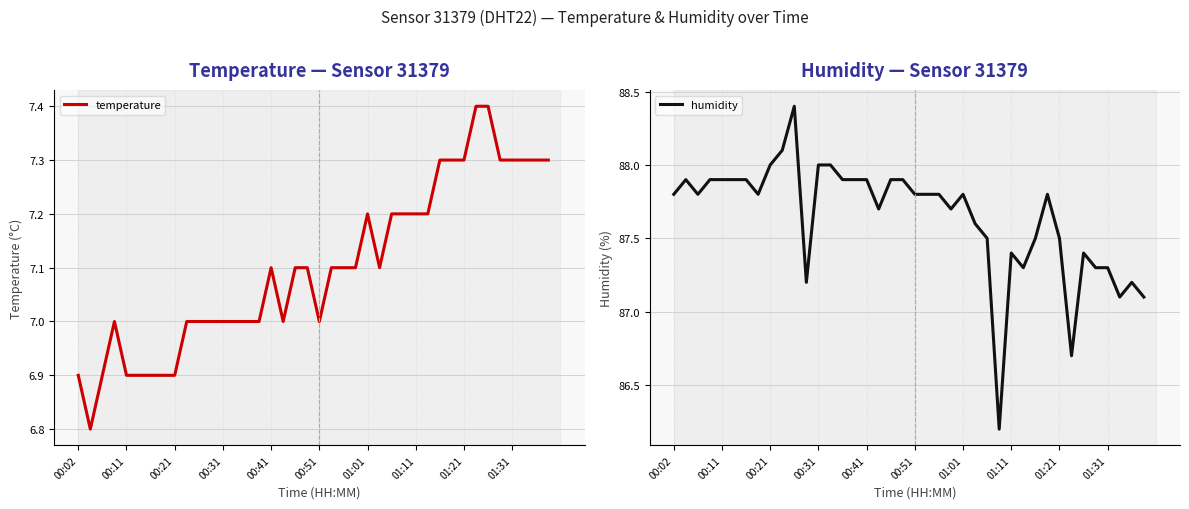

What is the greatest value displayed?

88.4